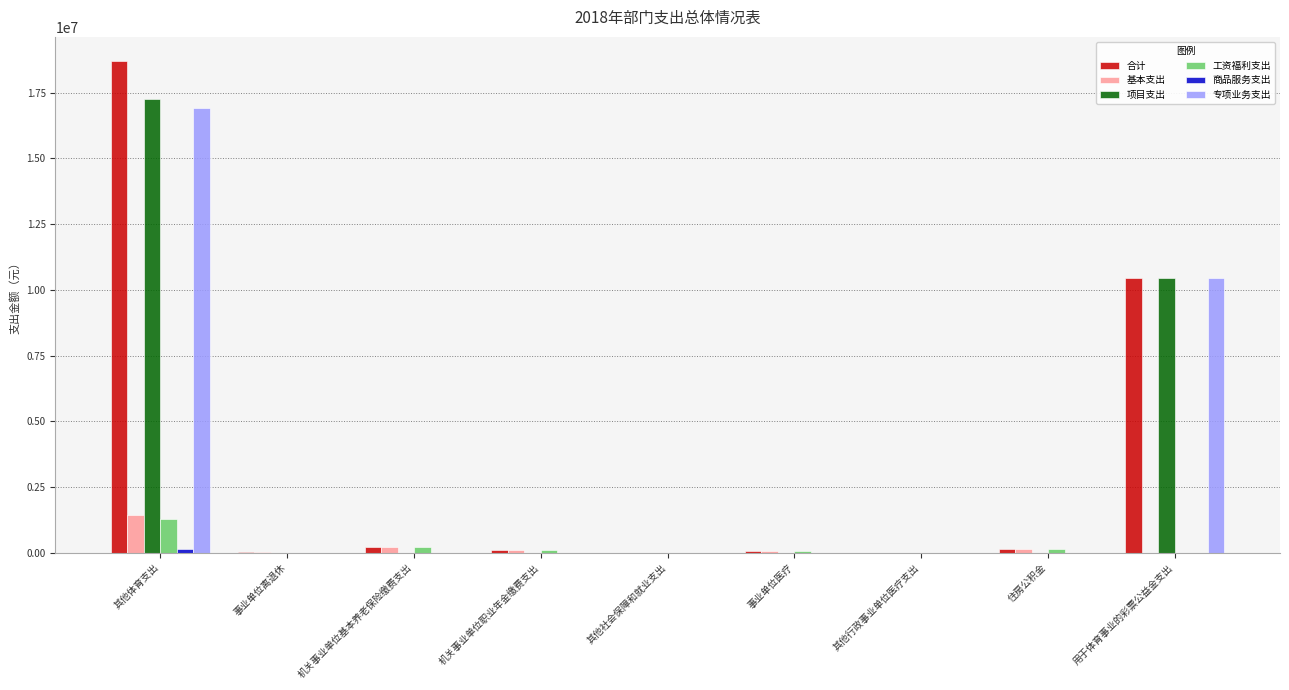

At which category is the sum across all series the highest?

其他体育支出